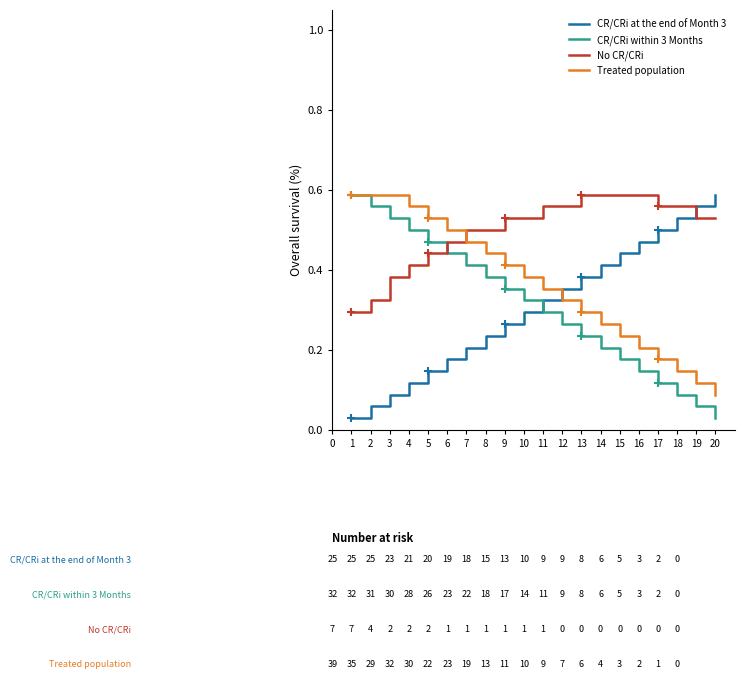

Is the value of Treated population at 2 greater than the value of No CR/CRi at 6?

Yes